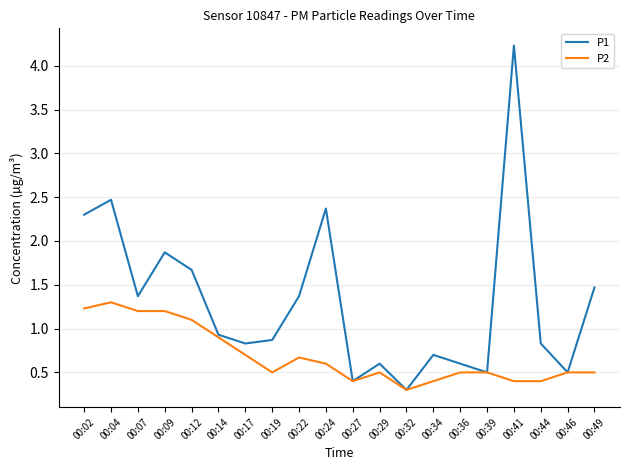

At 00:09, list the series in order from largest to smallest.

P1, P2